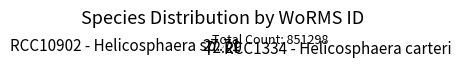

Do RCC10902 - Helicosphaera sp. and RCC1334 - Helicosphaera carteri together represent more than half of the pie?

Yes